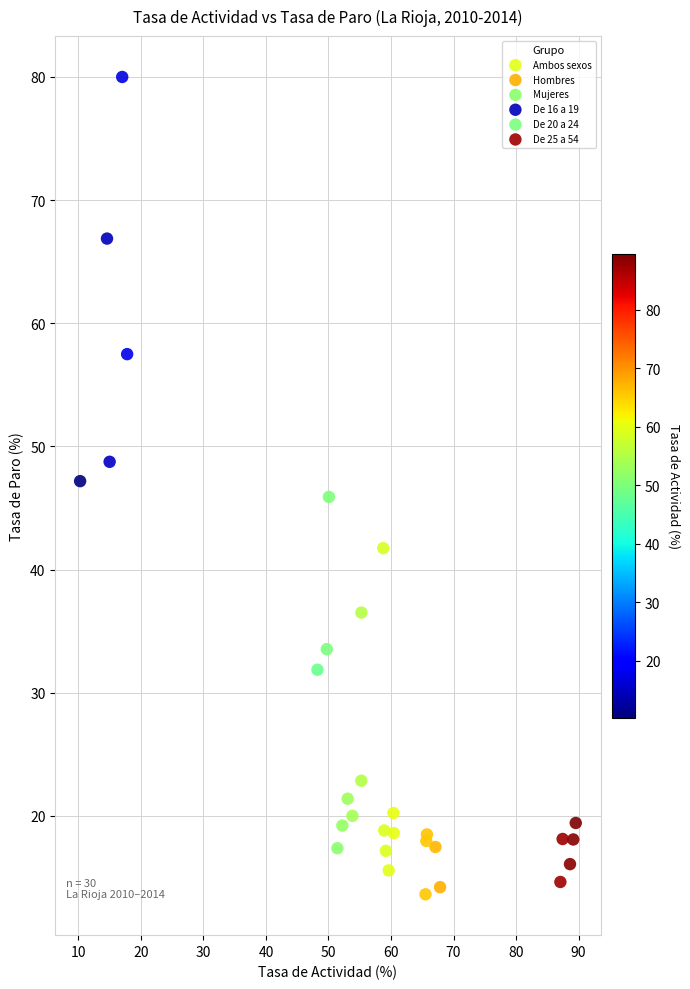

Which series has the widest spread of Y values?

De 16 a 19